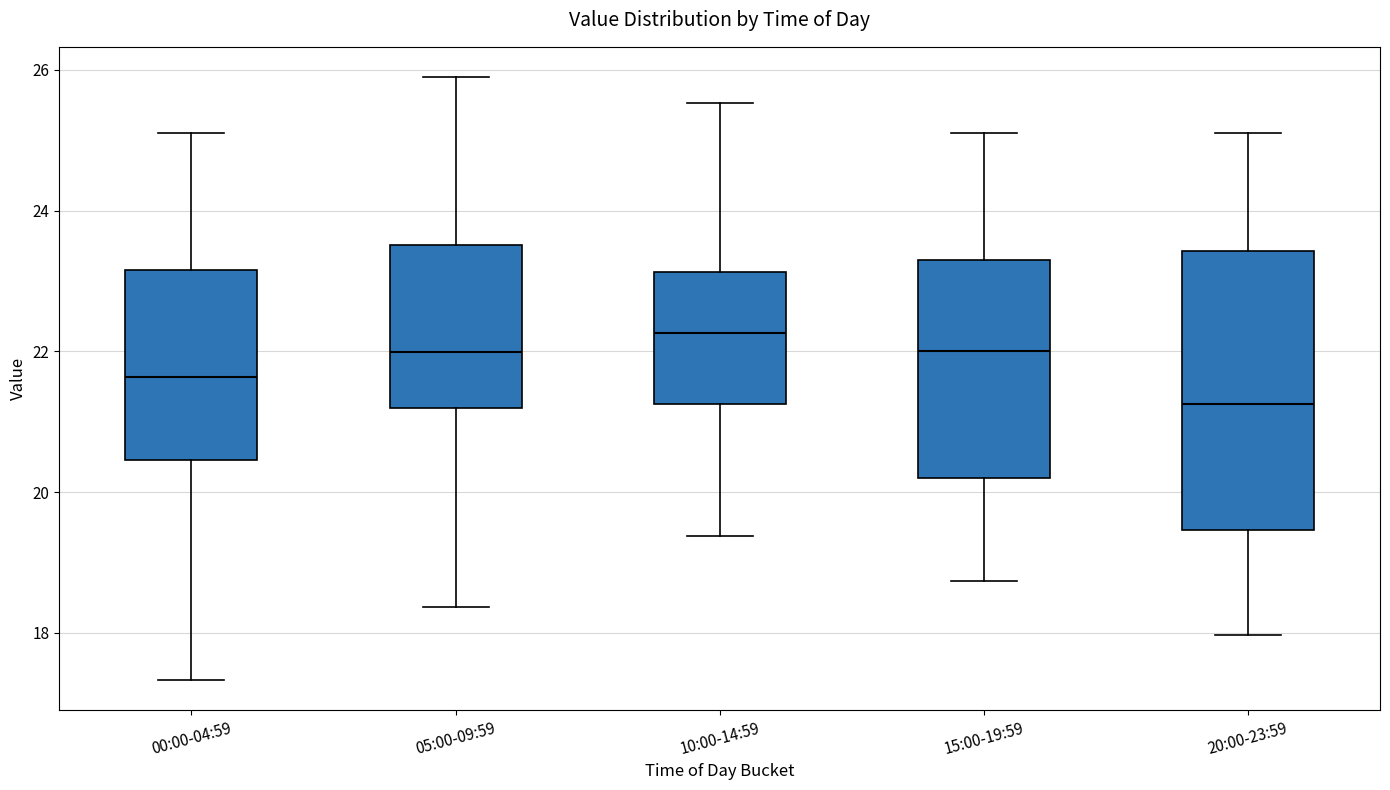

Which box has the lowest median line?

20:00-23:59